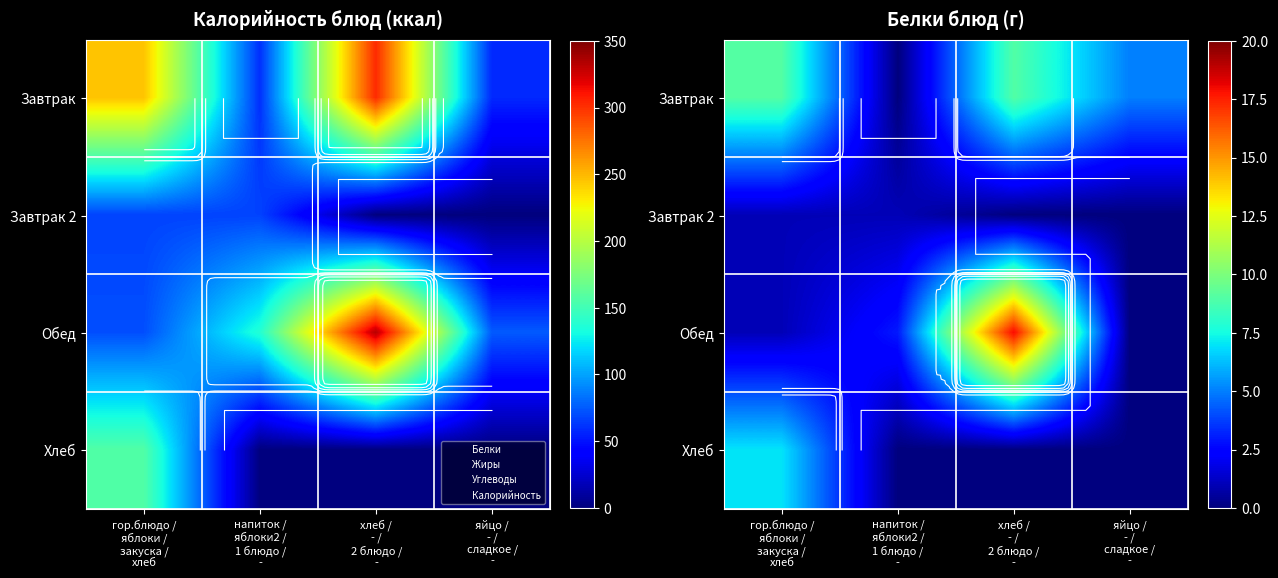

Rank the categories by Завтрак value from lowest to highest.

напиток / яблоки2 / 1 блюдо / -, яйцо / - / сладкое / -, гор.блюдо / яблоки / закуска / хлеб, хлеб / - / 2 блюдо / -